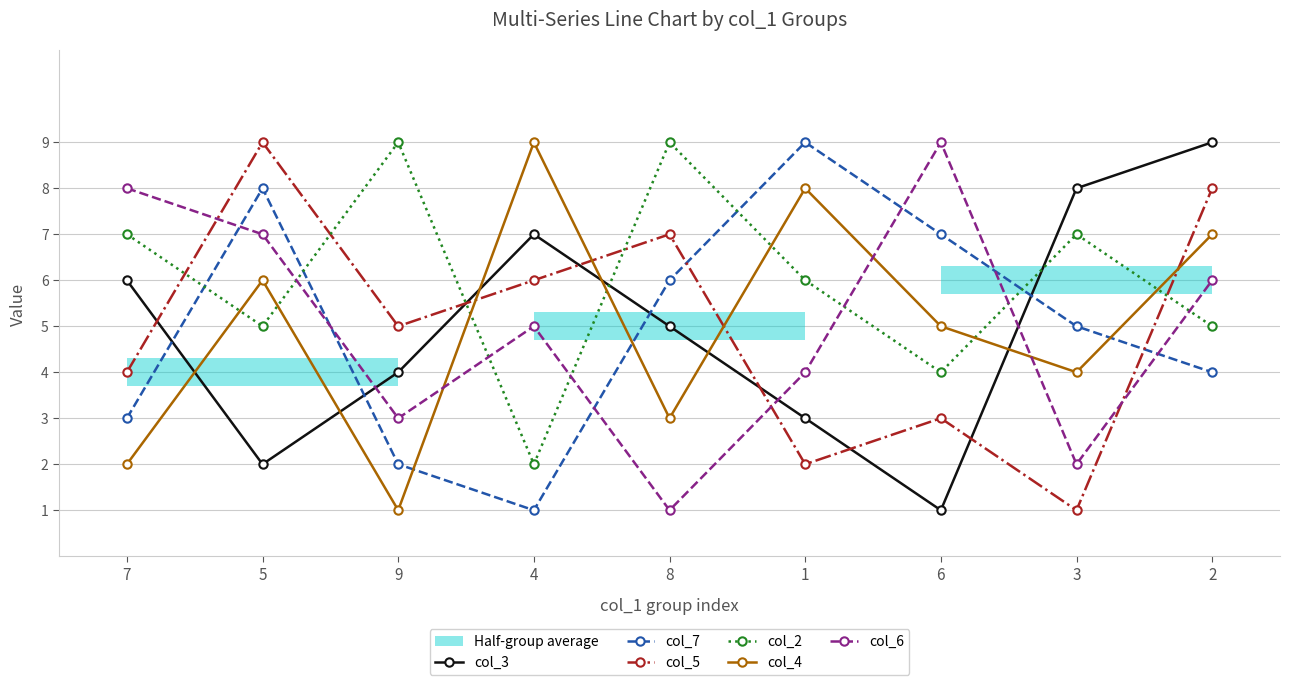

Count the col_6 values in the range 3 to 7.

5